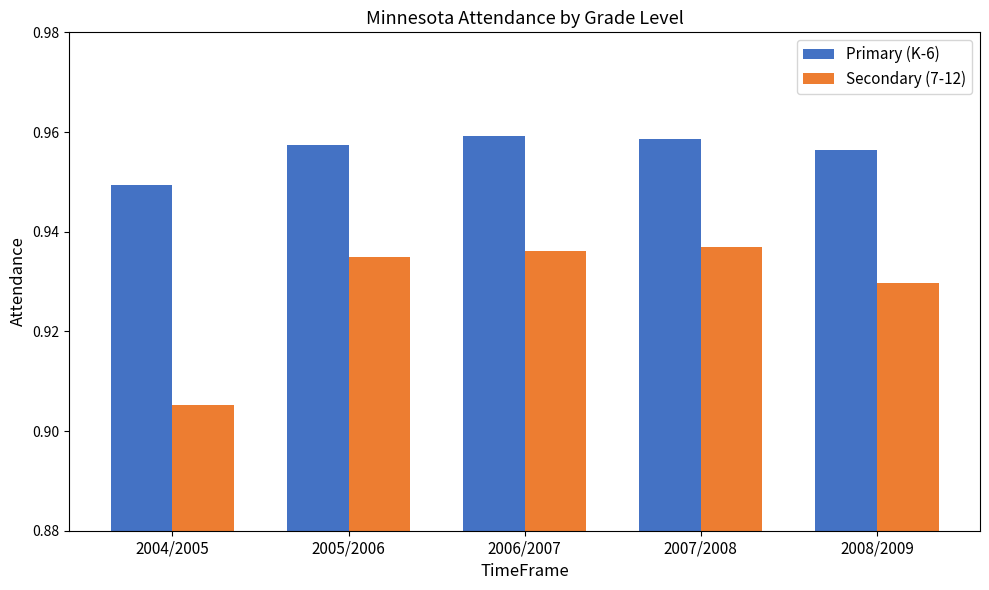

Is the value of Primary (K-6) at 2006/2007 greater than the value of Secondary (7-12) at 2004/2005?

Yes